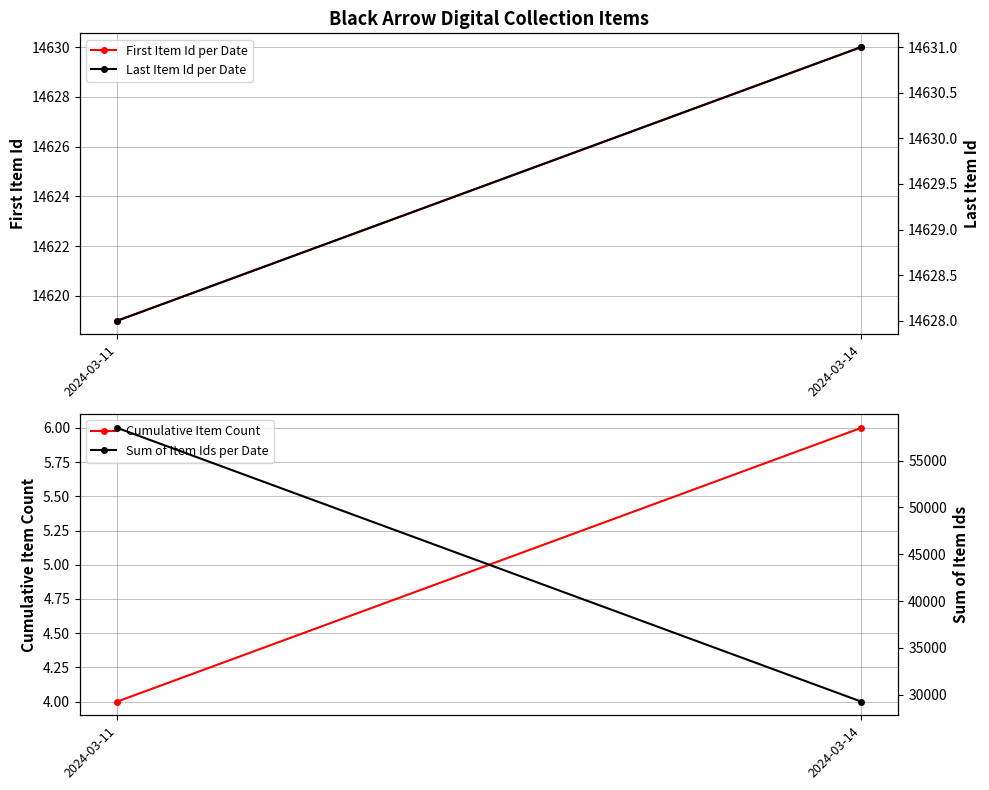

Which category has the lowest value in the Cumulative Item Count series?

2024-03-11